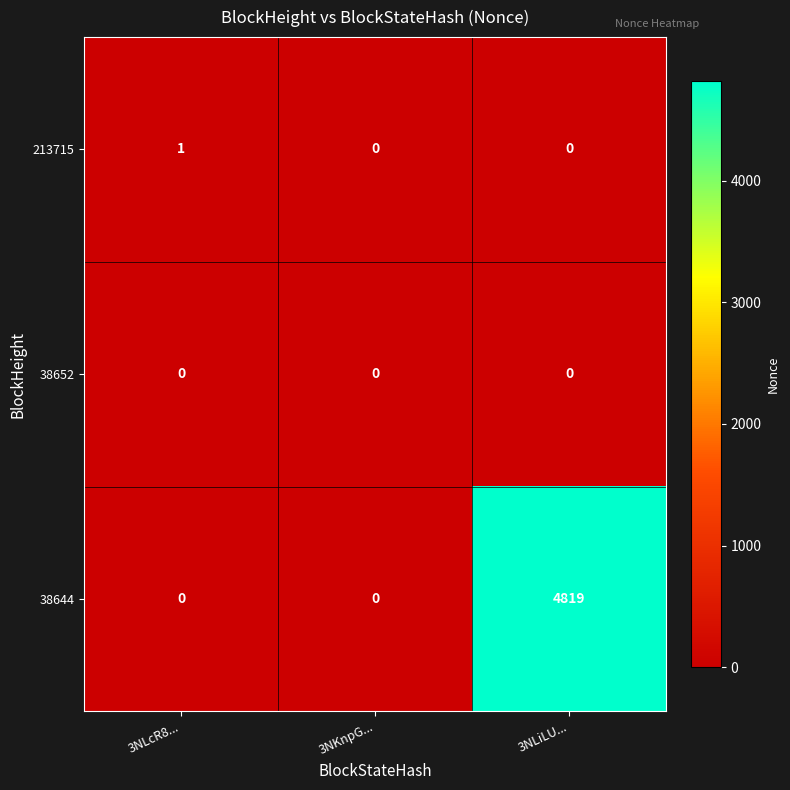

Between 3NLcR8... and 3NKnpG..., which series saw the biggest shift?

213715